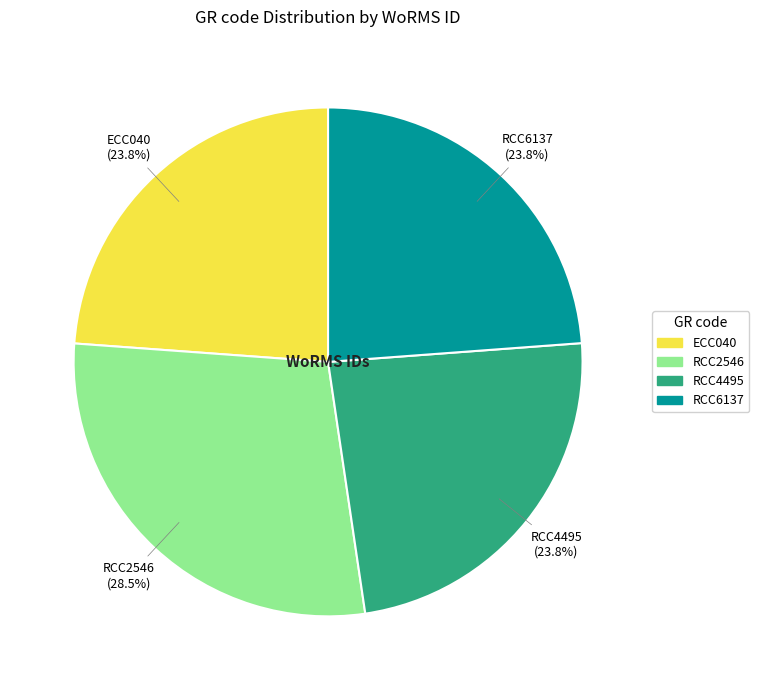

Which slice is the largest?

RCC2546